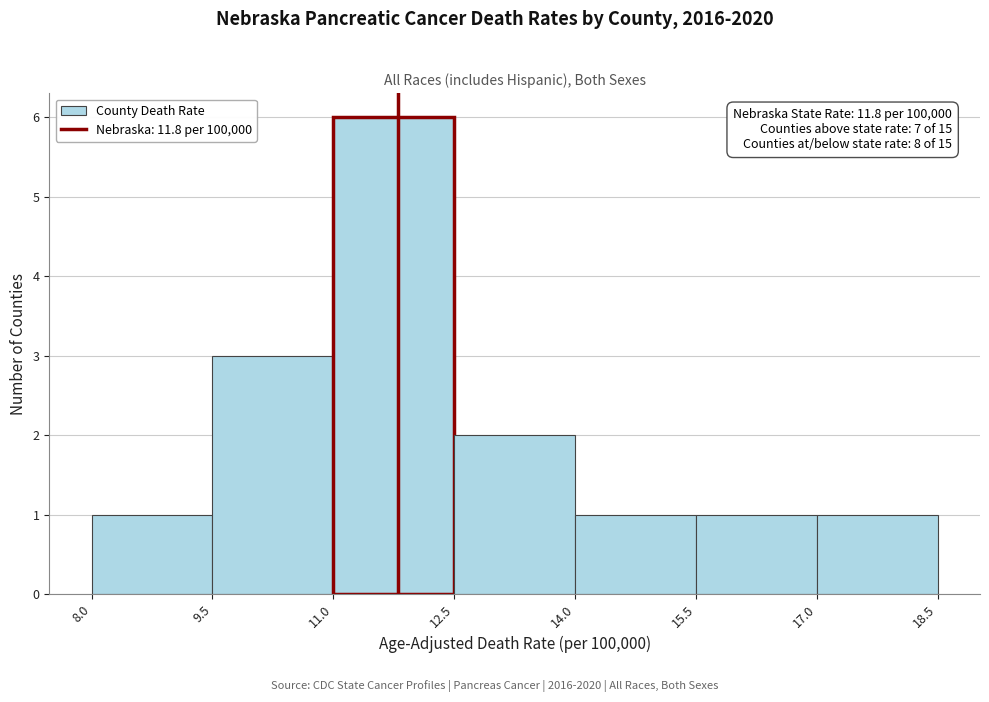

Which range on the x-axis has the tallest bar?

11.0 to 12.5